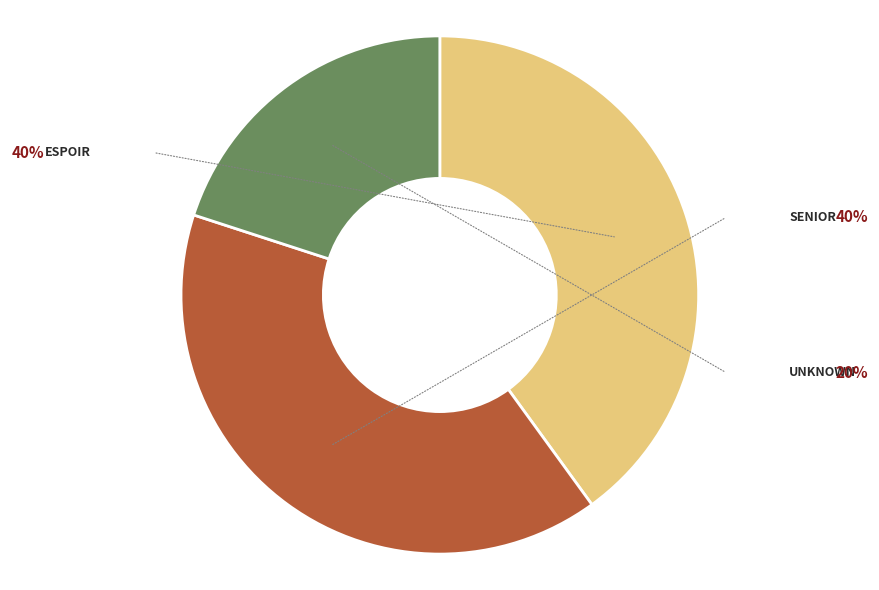

Does any single category account for the majority?

No